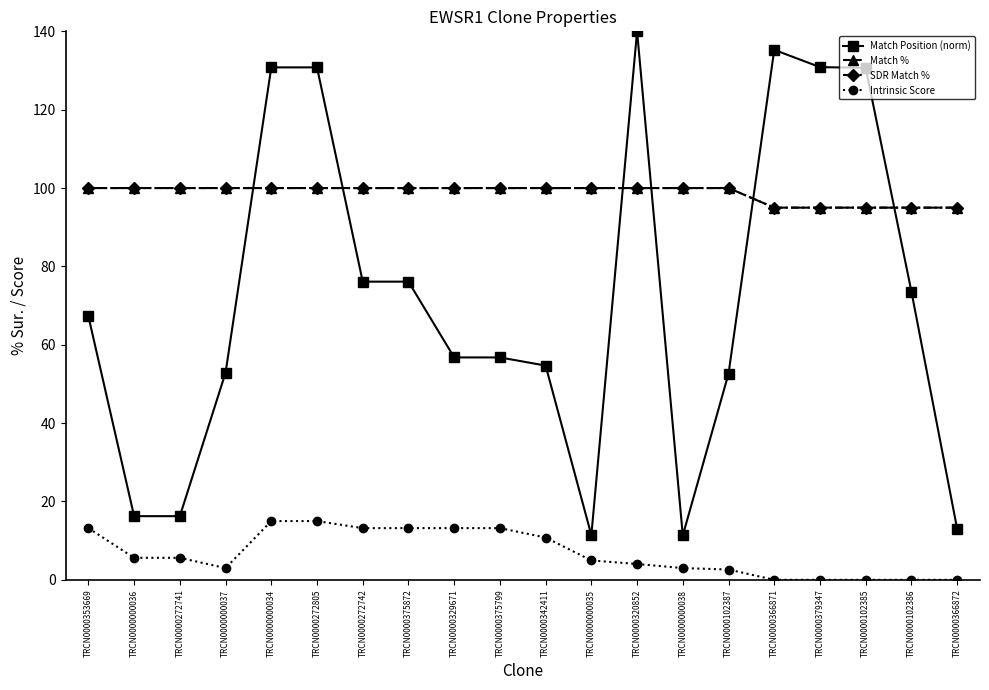

At which label does Intrinsic Score reach its peak?

TRCN0000000034